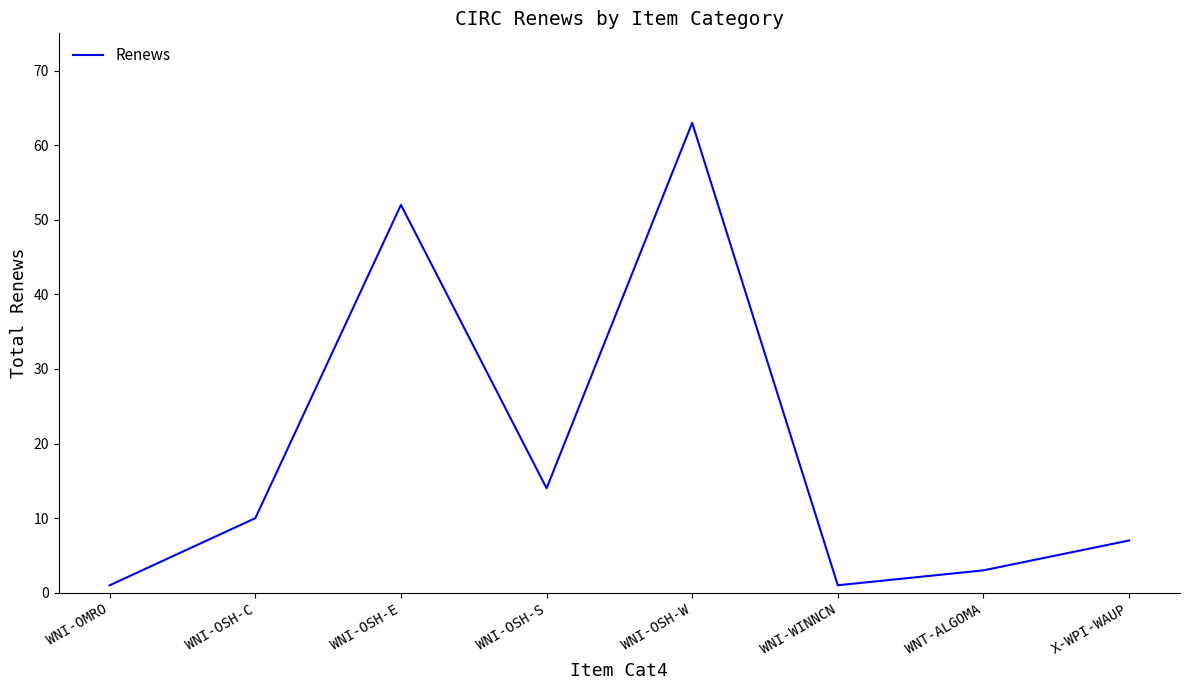

True or false: the data shows 7 at X-WPI-WAUP.

True